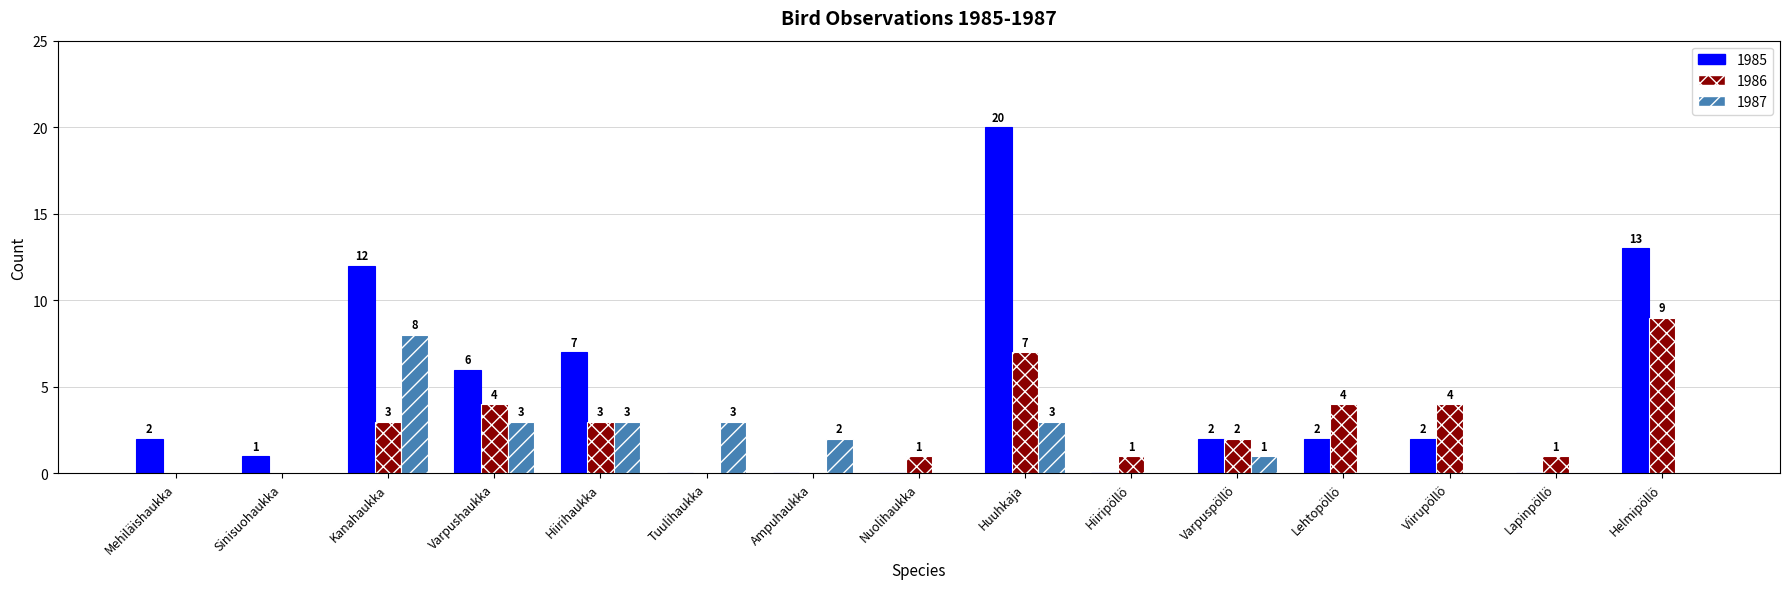

What is the maximum value shown in the chart?

20